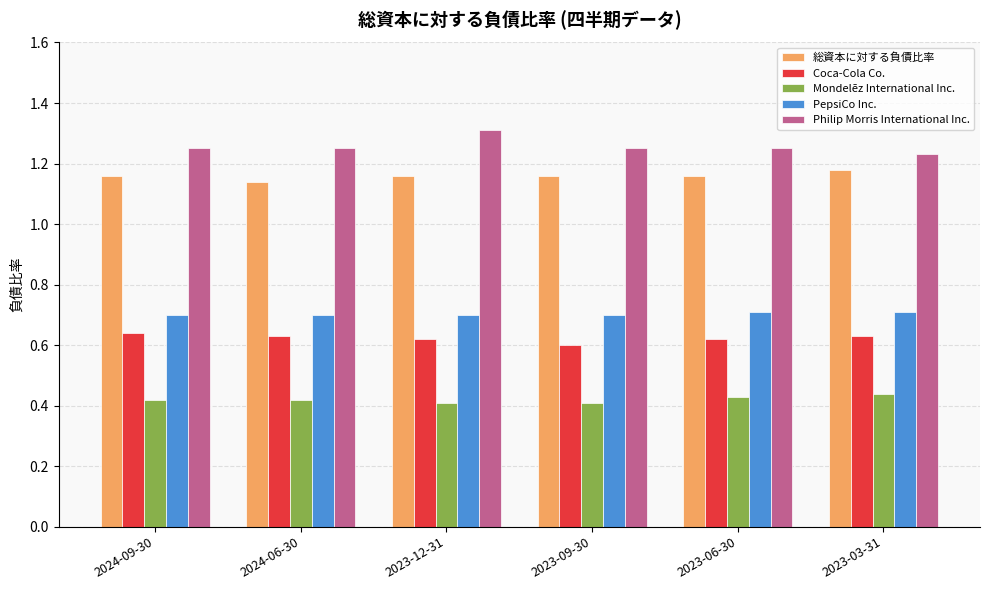

How many bars are there in total?

30